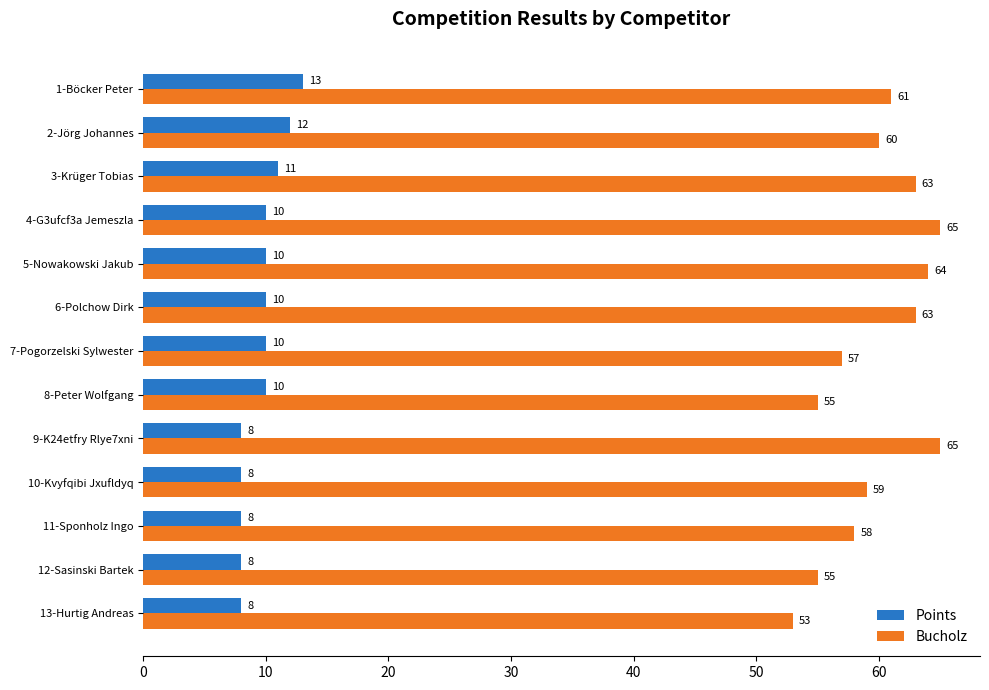

Which series has the largest range (max minus min)?

Bucholz